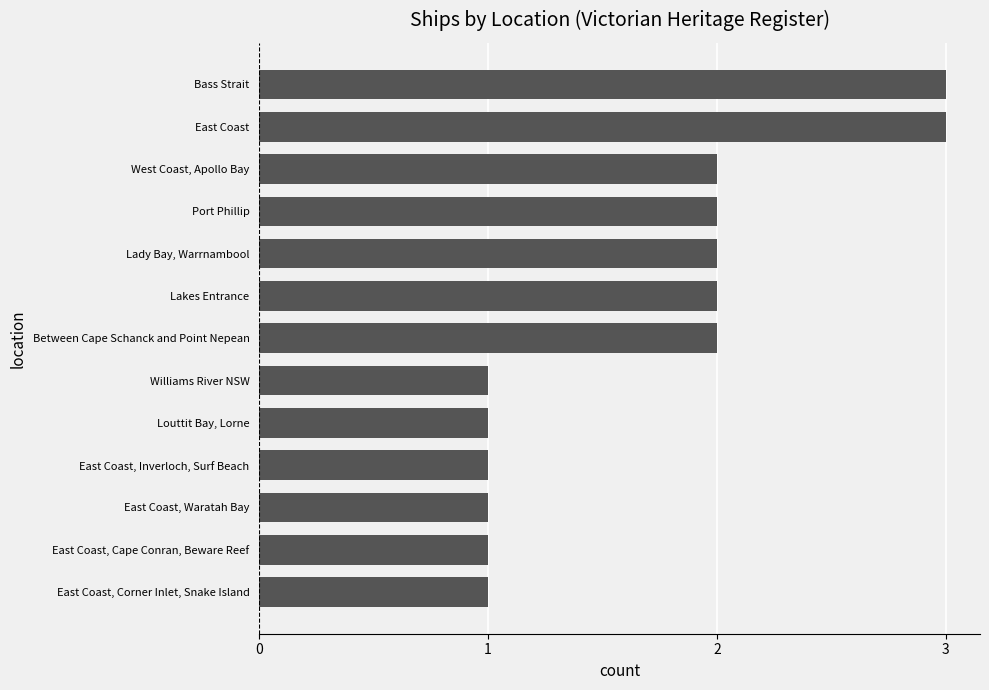

How many data points does each series have?

13